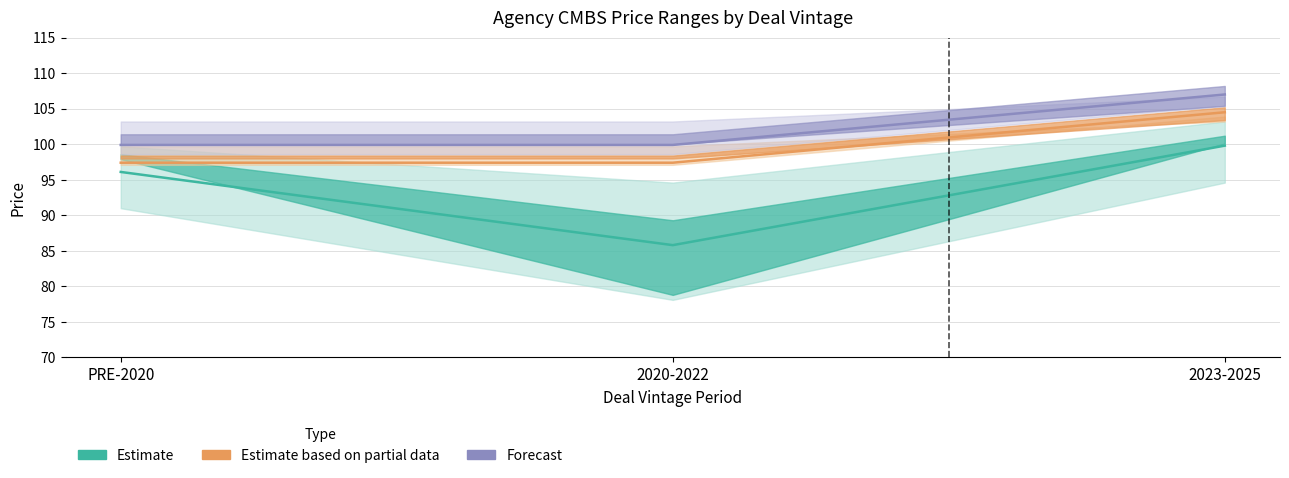

Rank the categories by Estimate value from lowest to highest.

2020-2022, PRE-2020, 2023-2025